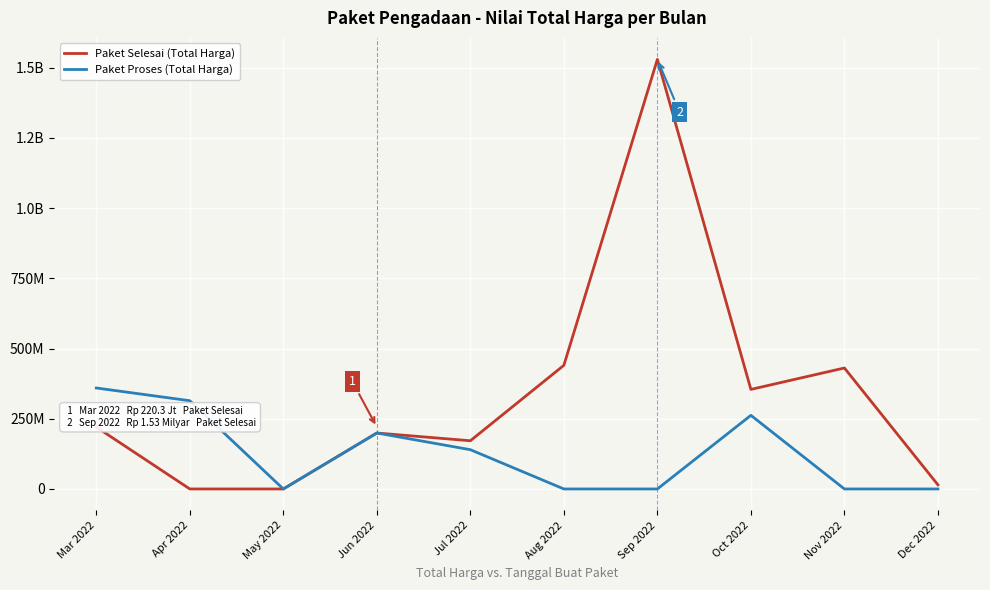

True or false: Paket Proses (Total Harga) has more than 1 points higher than both neighbors.

True